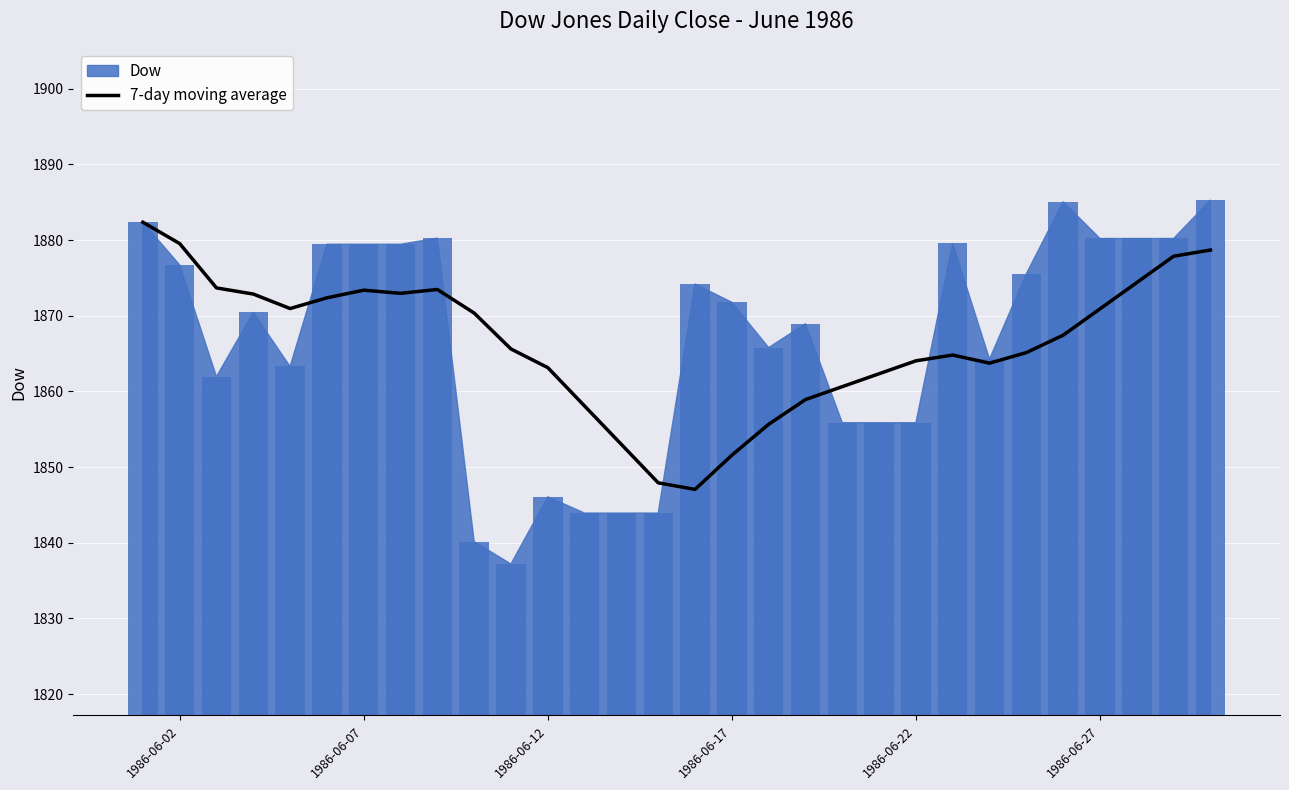

Are the bars grouped side by side (vs. stacked)?

No